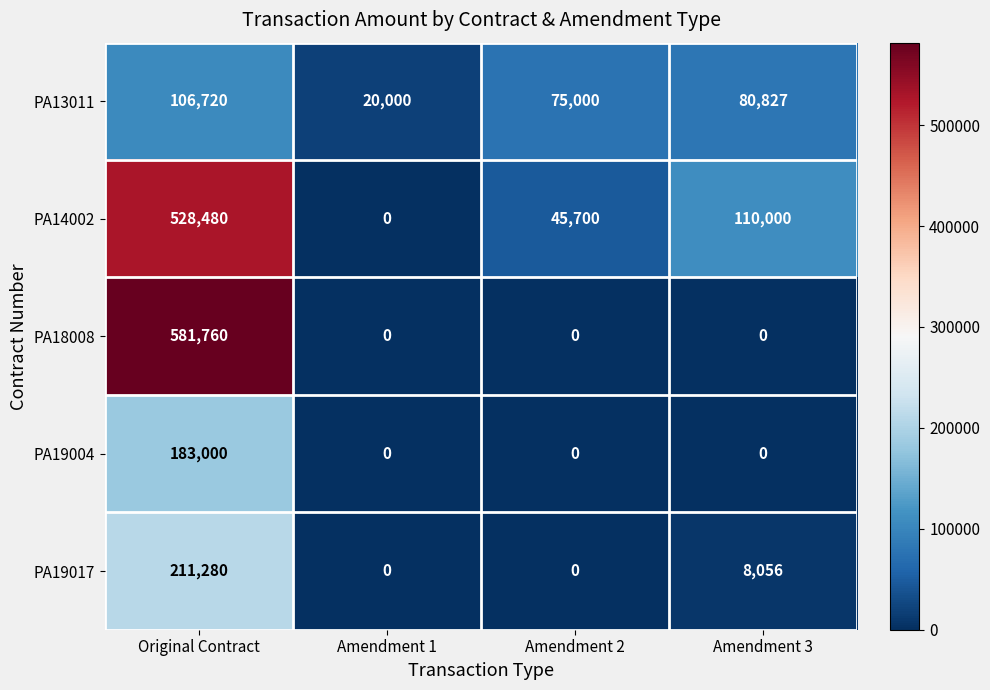

What is the sum of the PA14002 values at Amendment 1 and Original Contract?

528480